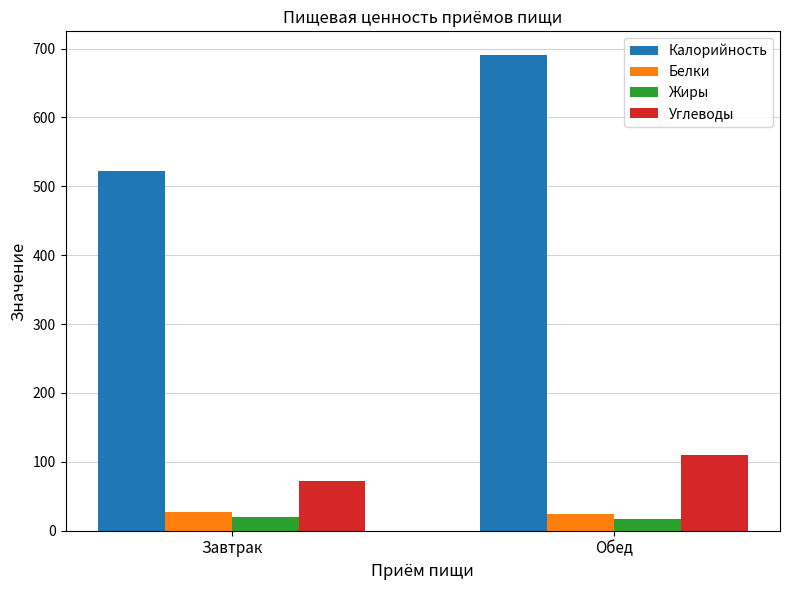

Count the Белки values in the range 24 to 27.

1